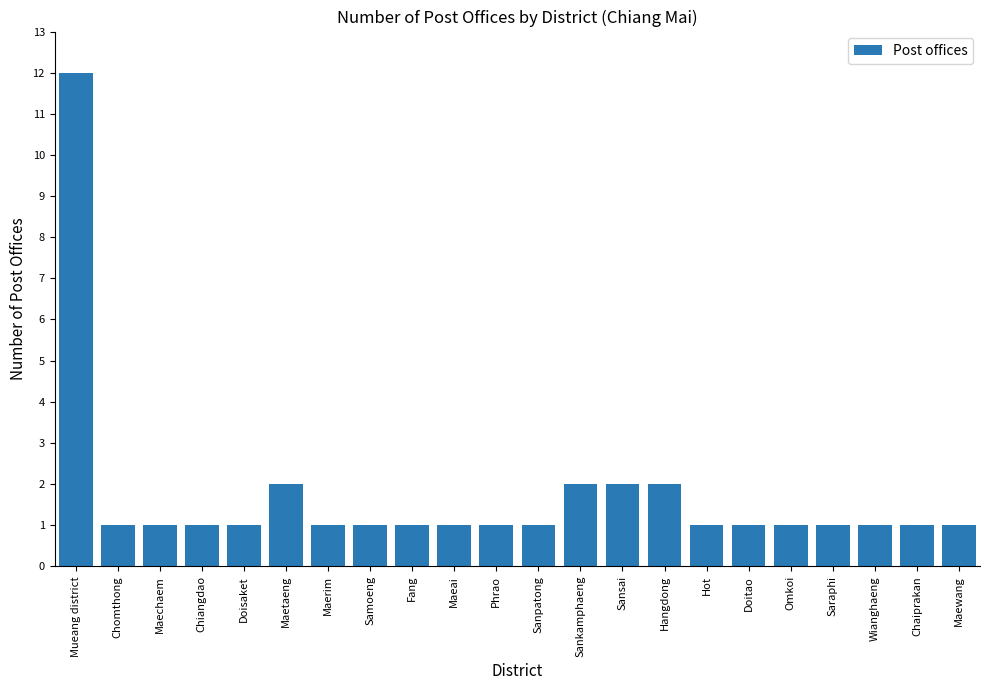

True or false: the data shows 0 at Doisaket.

False